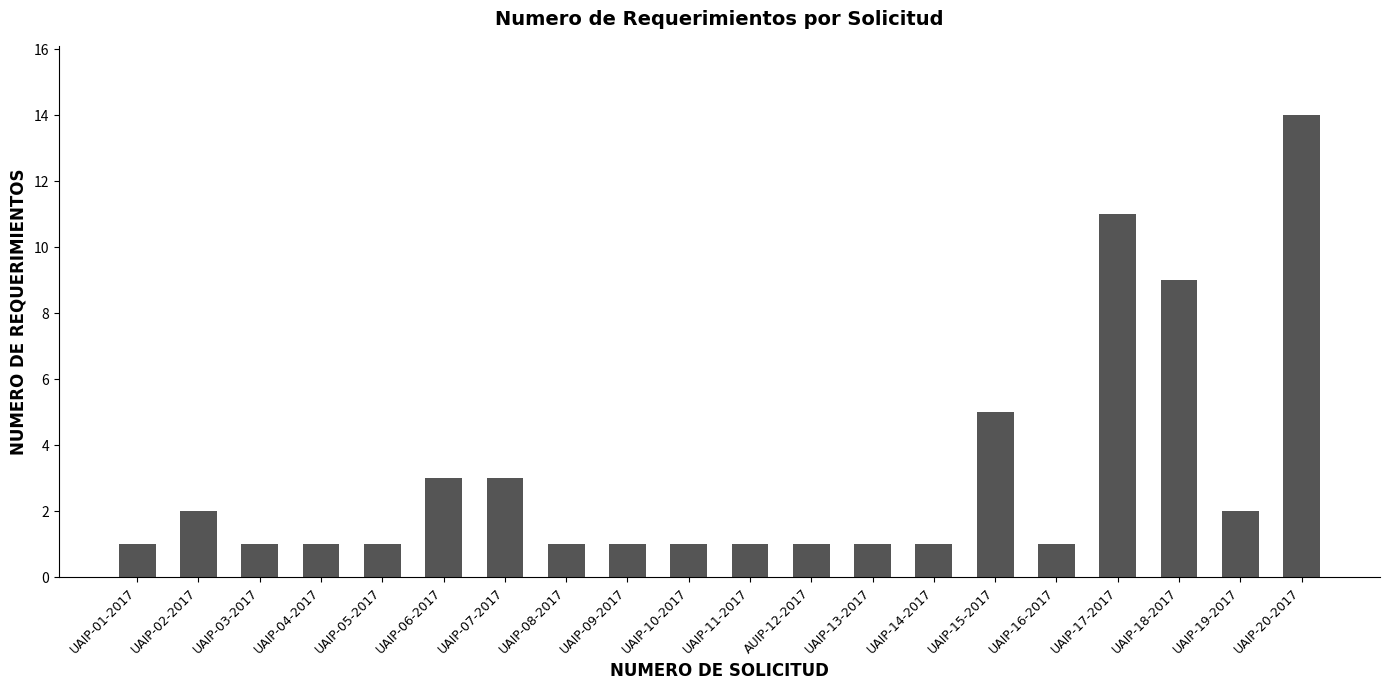

Reading left to right, extract all data points from this chart.

UAIP-01-2017=1	UAIP-02-2017=2	UAIP-03-2017=1	UAIP-04-2017=1	UAIP-05-2017=1	UAIP-06-2017=3	UAIP-07-2017=3	UAIP-08-2017=1	UAIP-09-2017=1	UAIP-10-2017=1	UAIP-11-2017=1	AUIP-12-2017=1	UAIP-13-2017=1	UAIP-14-2017=1	UAIP-15-2017=5	UAIP-16-2017=1	UAIP-17-2017=11	UAIP-18-2017=9	UAIP-19-2017=2	UAIP-20-2017=14